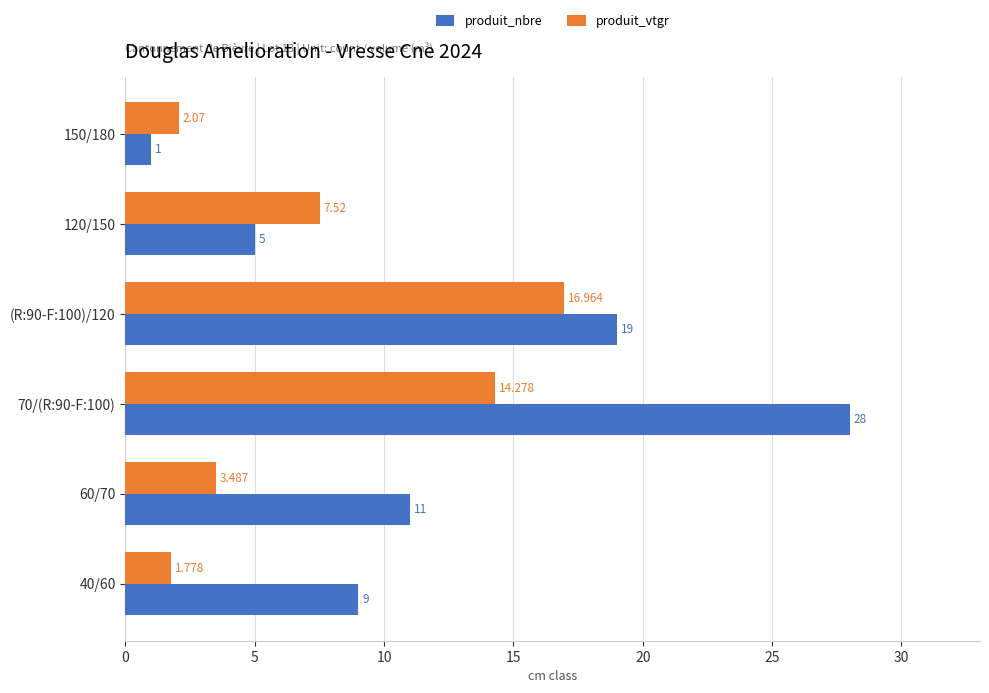

What is the difference between the maximum and minimum values in the produit_nbre series?

27.0